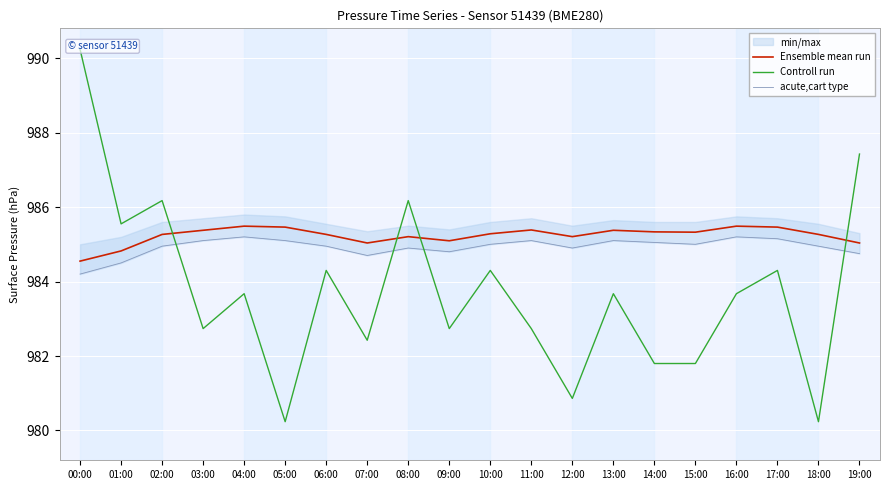

Where is acute,cart type nearest to the value 984?

00:00